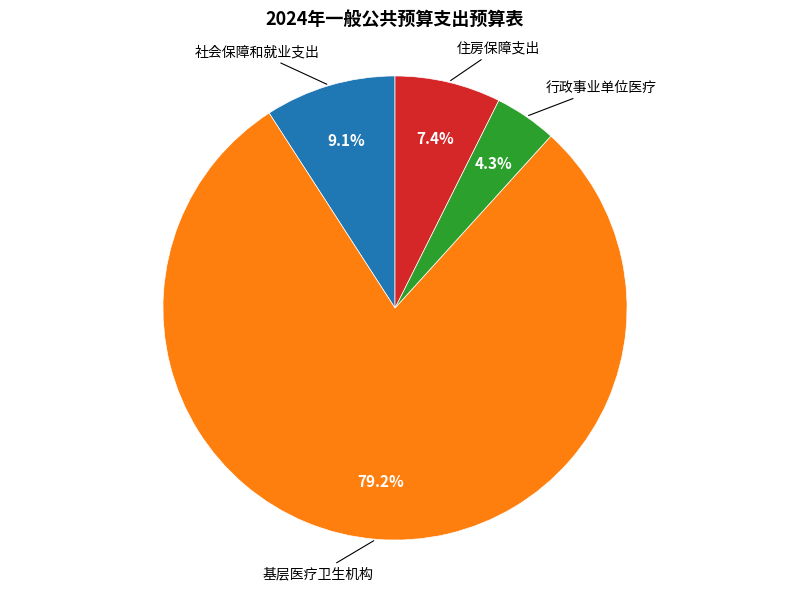

Is there any slice that represents more than half of the pie?

Yes